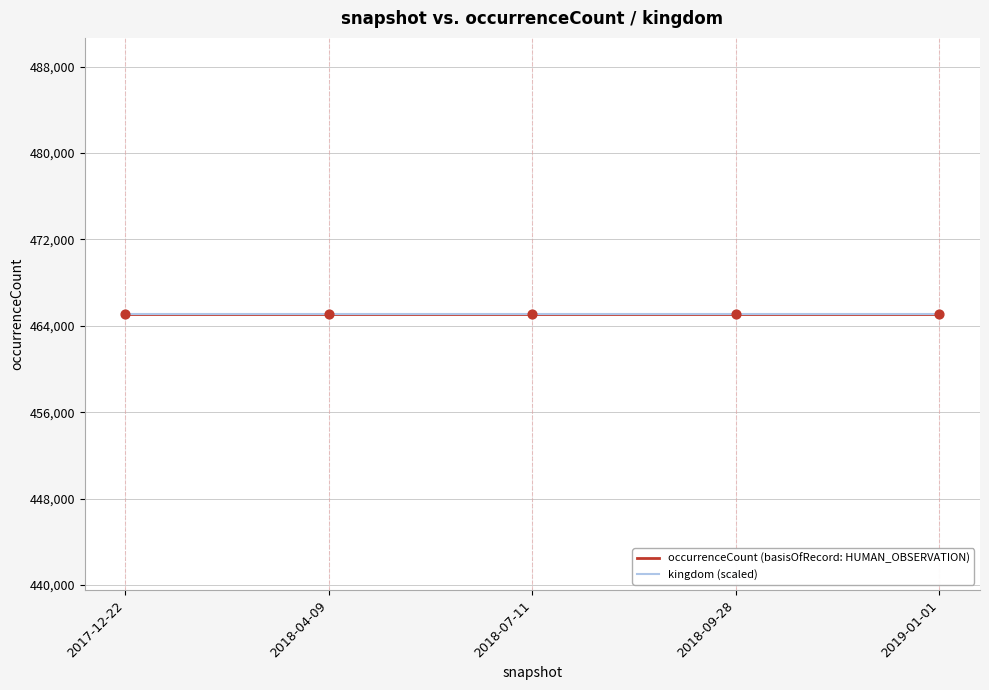

At which category is the sum across all series the highest?

2017-12-22